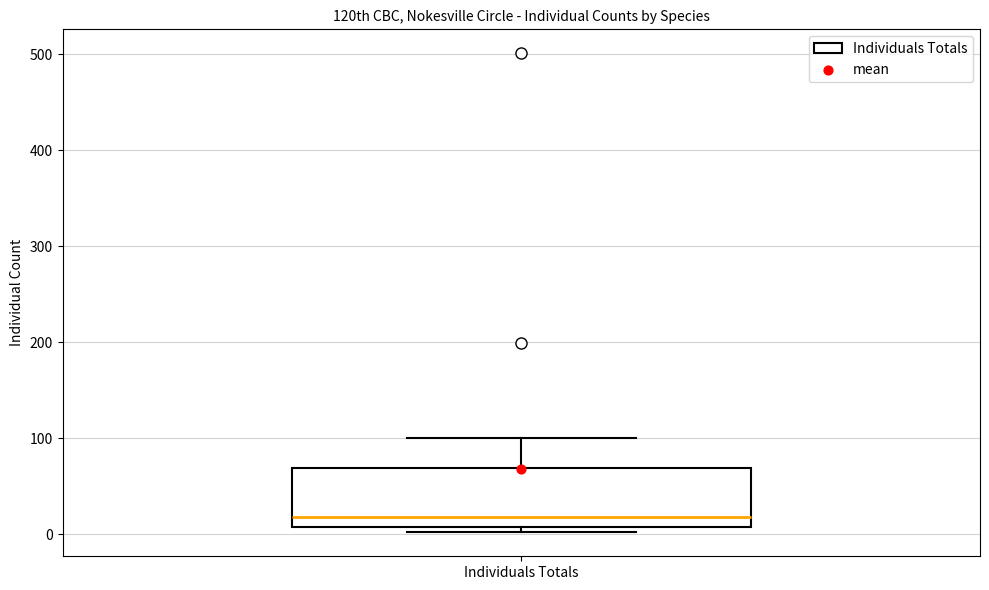

Read this box plot against the y-axis: the position of the median line, the range covered by the box, and the ends of both whiskers. The values are not printed on the chart, so give them approximately, as read against the axis.

median 20, box 10 to 70, whiskers 0 to 100